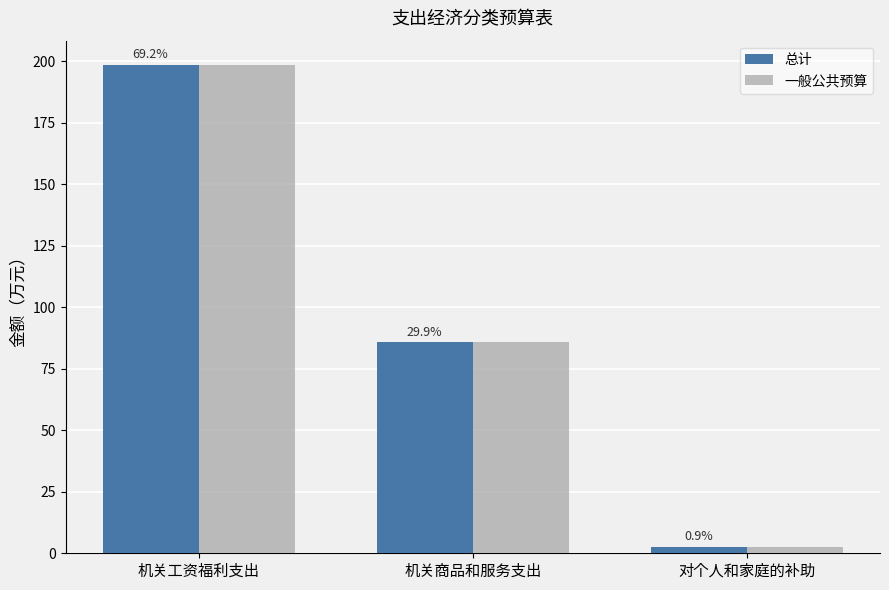

Is it true that 一般公共预算 equals 40.6 at 机关工资福利支出?

False